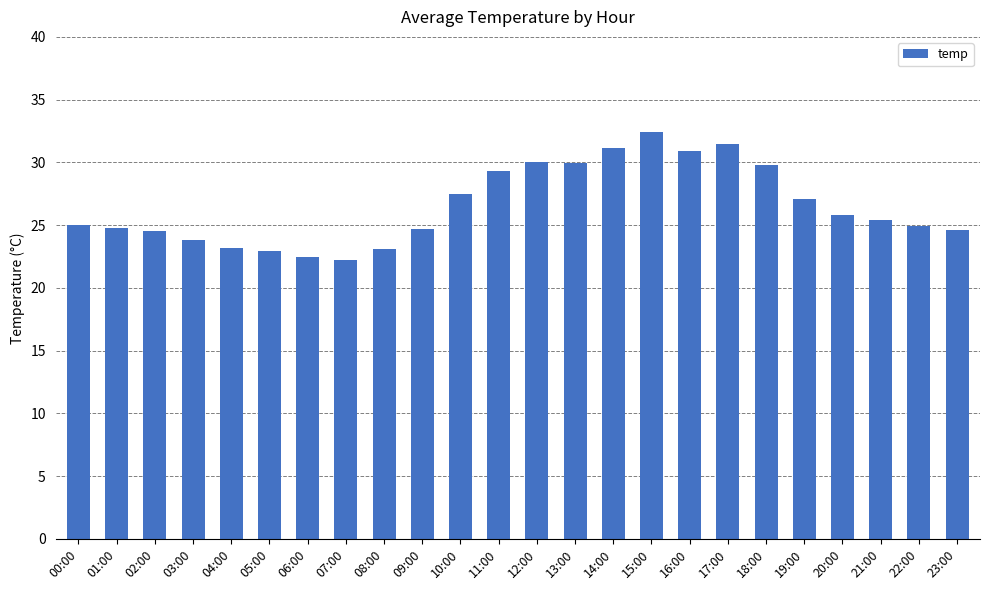

True or false: the data shows 32.4 at 15:00.

True